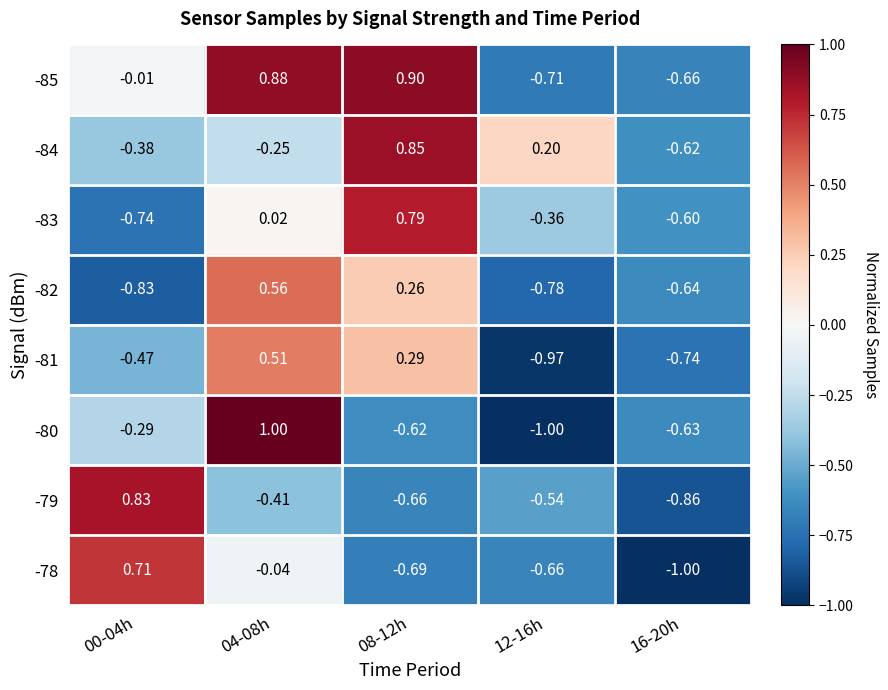

At which category does the chart reach its peak across all series?

04-08h